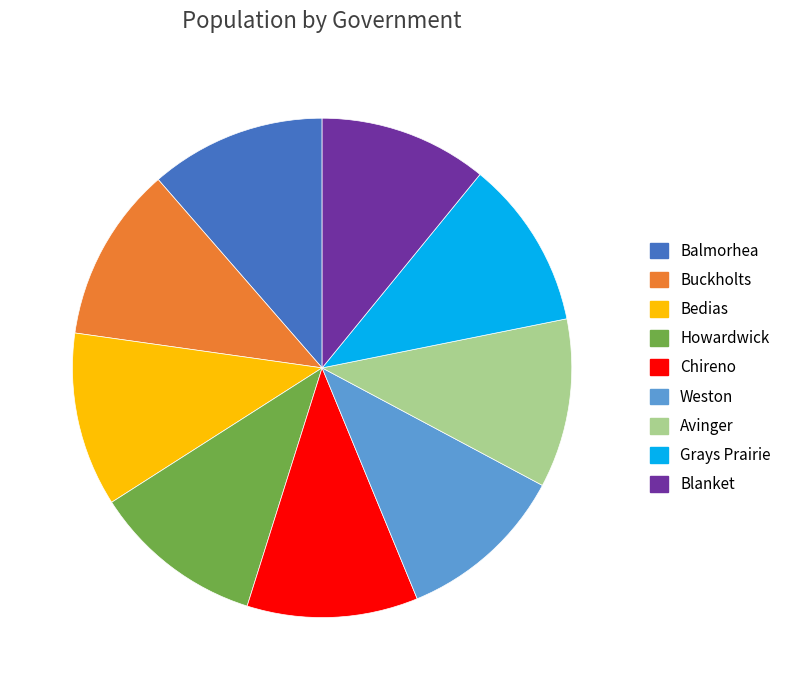

What is the ratio of the value at Howardwick to the value at Weston?

1.0